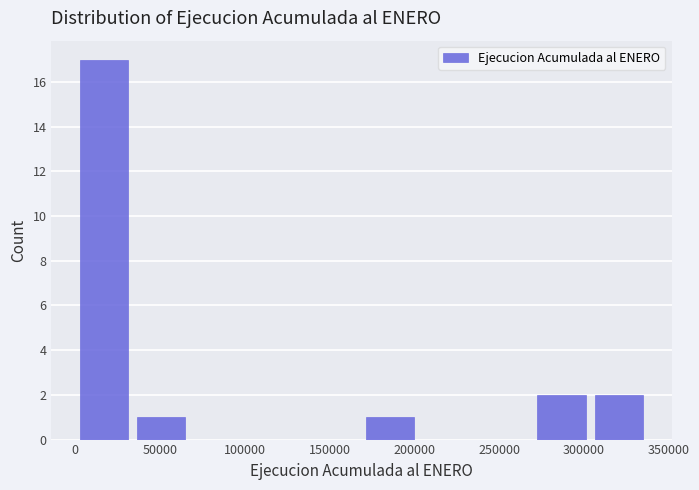

What is the height of the bar covering 0 to 35000 on the x-axis? Neither the bar edges nor the heights are printed on the chart, so give them approximately, as read against the axes.

17